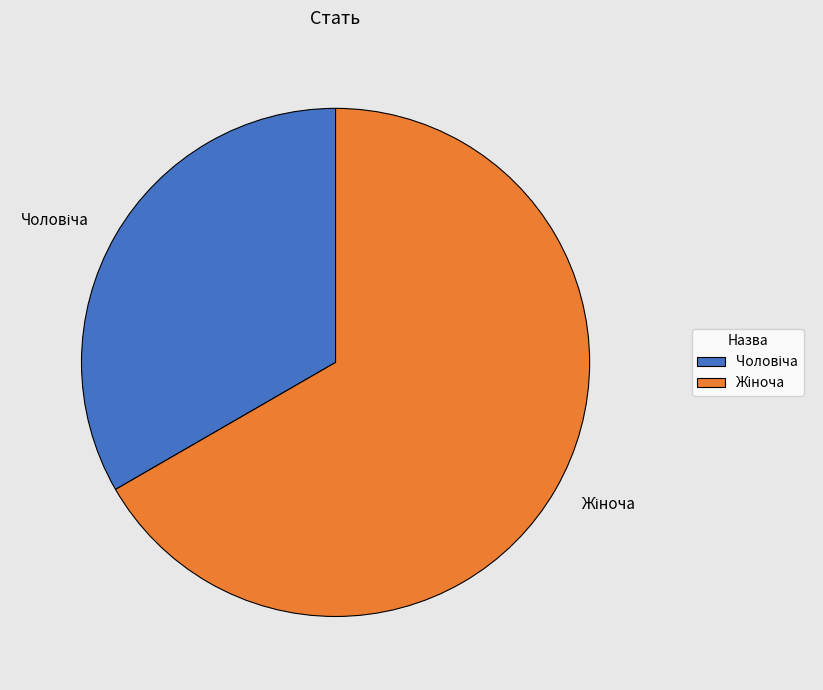

How many slices are in this pie chart?

2